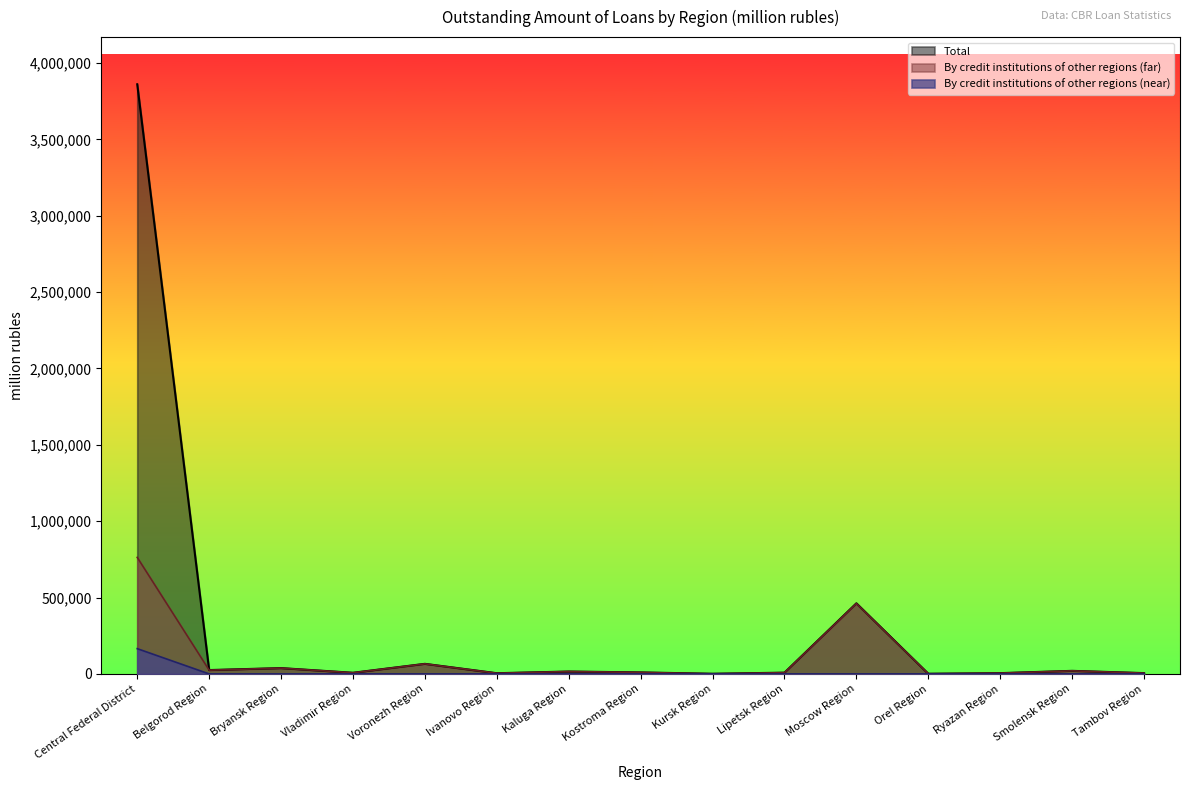

Which series has the widest spread of values?

Total